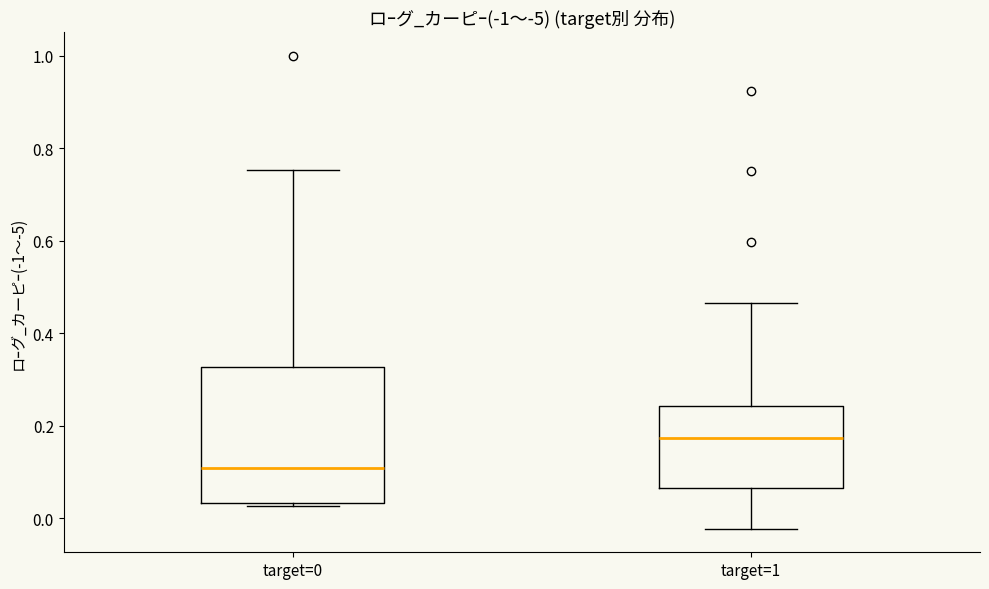

Which box's median line is the highest?

target=1